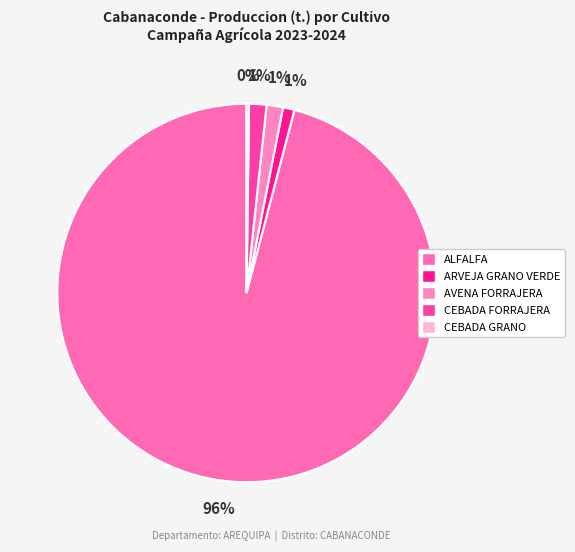

What is the change in value from AVENA FORRAJERA to CEBADA GRANO?

-196.2